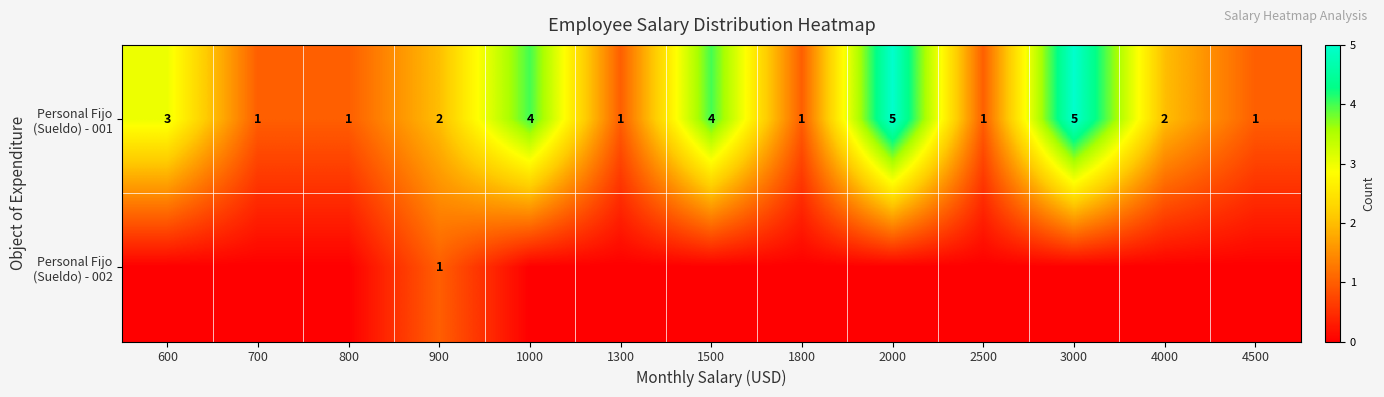

What is the total value across all series at 900?

3